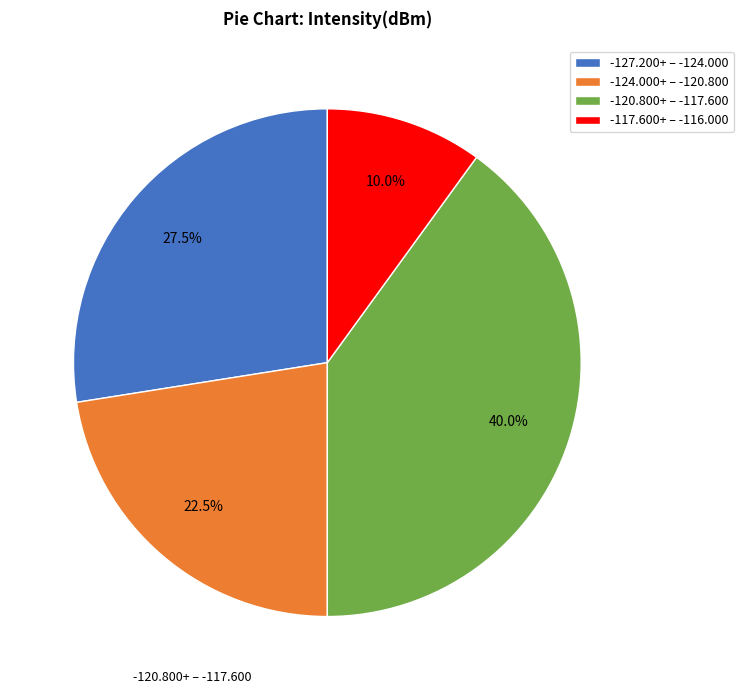

What is the total percentage of -127.200+ – -124.000 and -120.800+ – -117.600?

67.5%